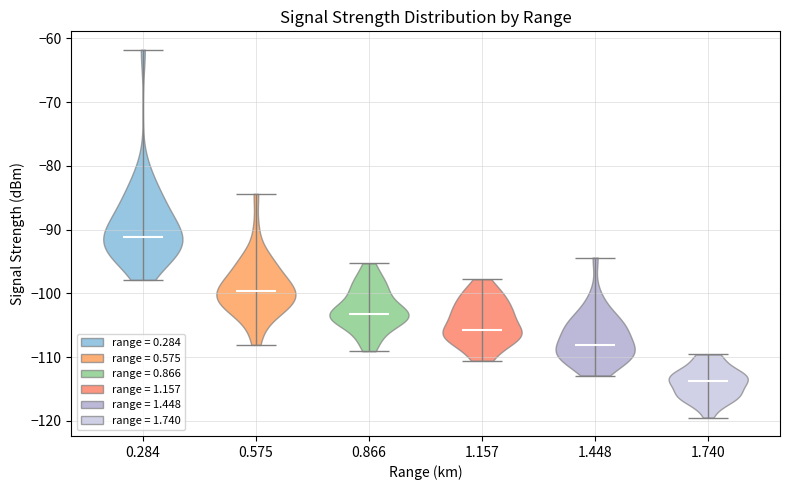

Where does the median line of the violin at x = 0.575 sit on the y-axis? The values are not printed on the chart, so give them approximately, as read against the axis.

-100